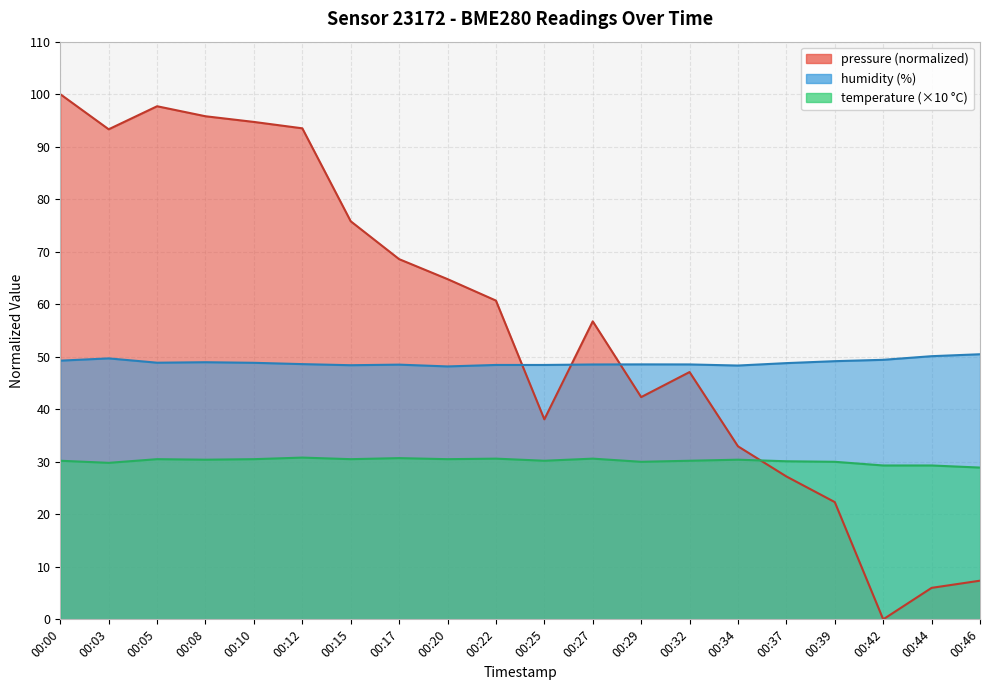

How many series are shown in this chart?

3